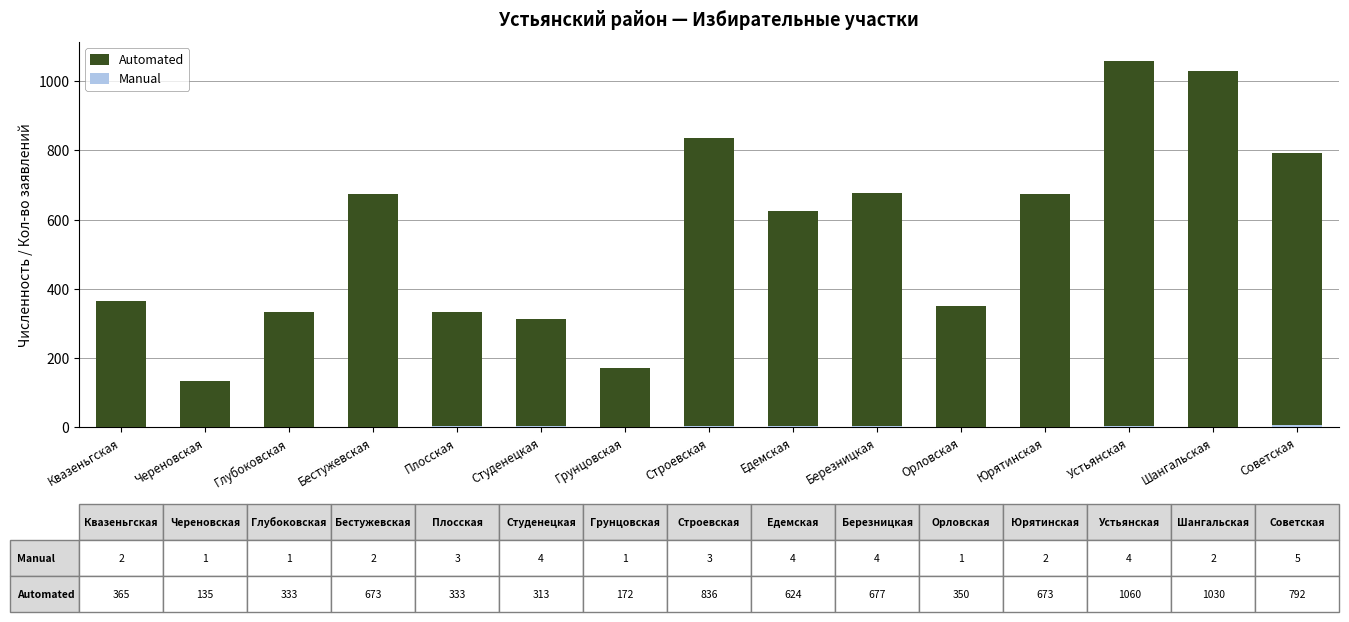

How many bars are there in each group?

2